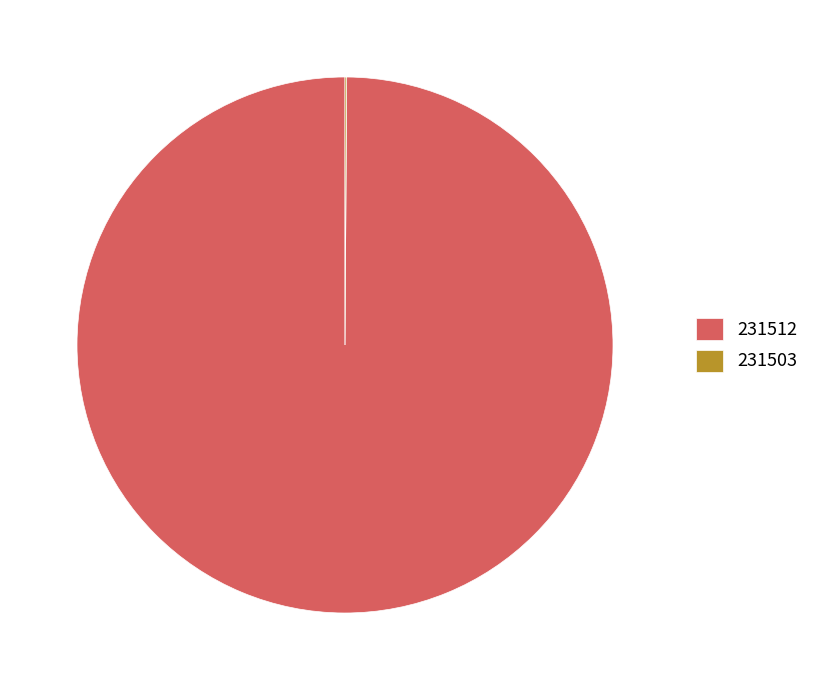

Which slice is the largest?

231512